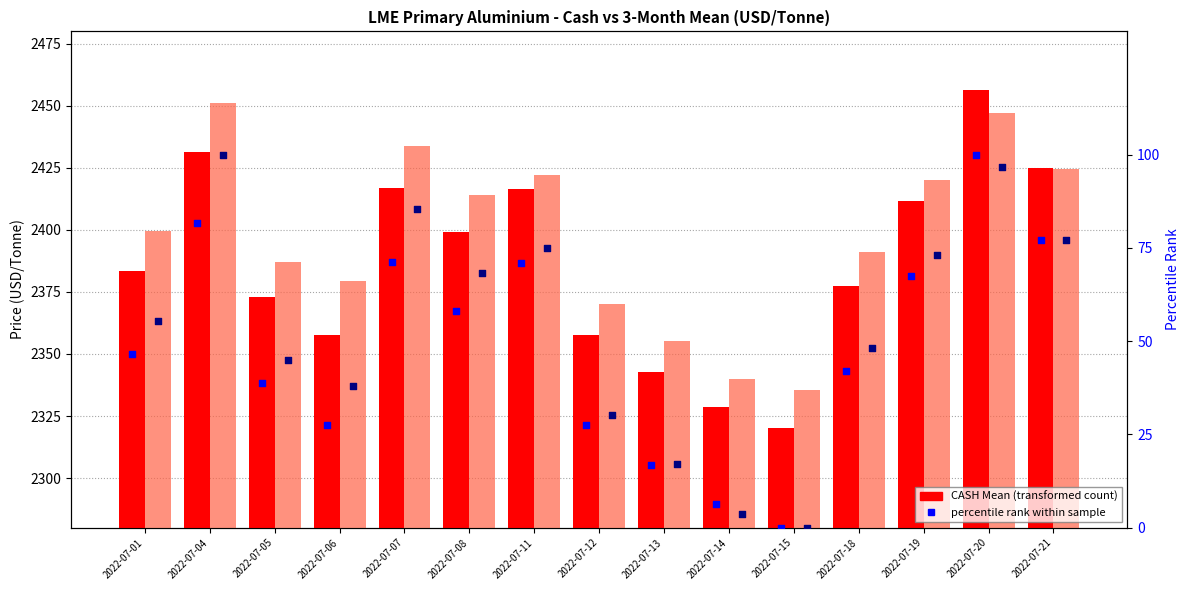

At how many categories does at least one series exceed 229?

15